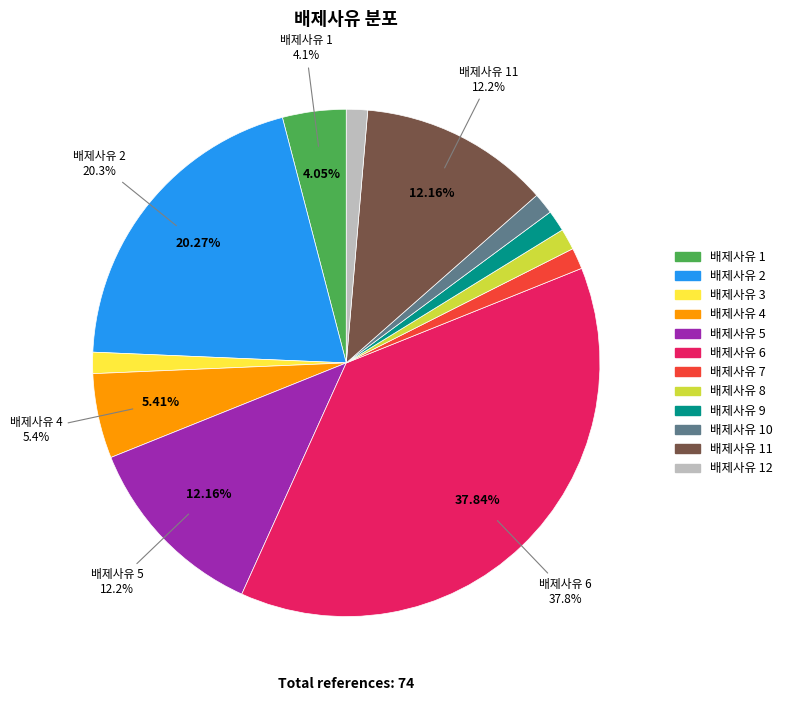

Is there a majority slice in this chart?

No